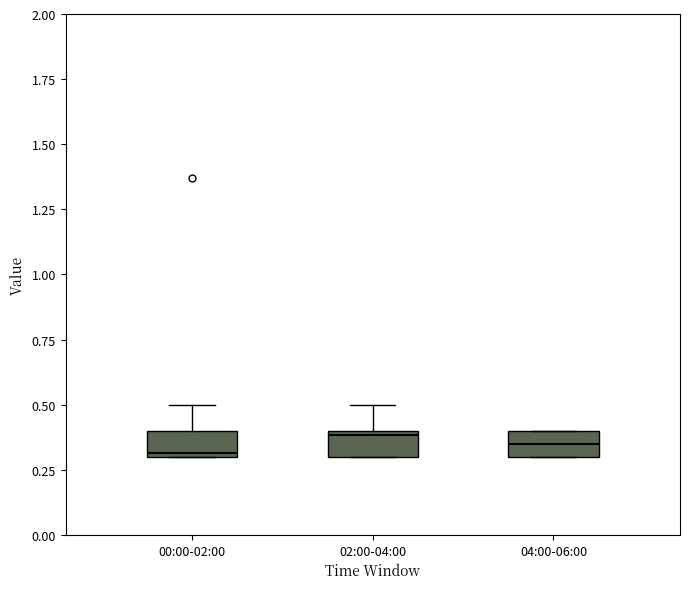

Where does the upper whisker of the box for 02:00-04:00 end on the y-axis? The values are not printed on the chart, so give them approximately, as read against the axis.

0.50